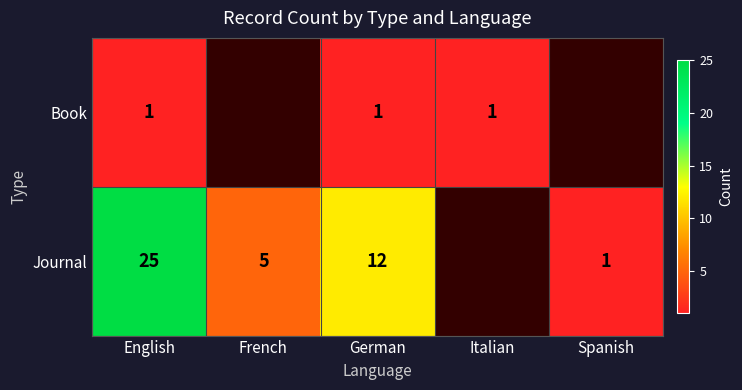

Which series changed the most between English and German?

Journal